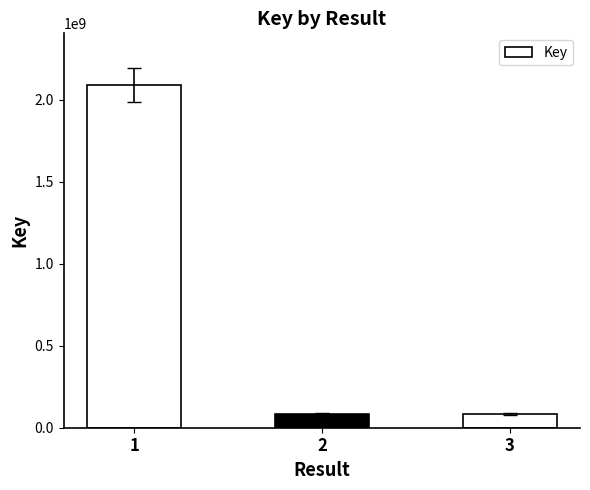

What is the maximum value shown in the chart?

2092228968